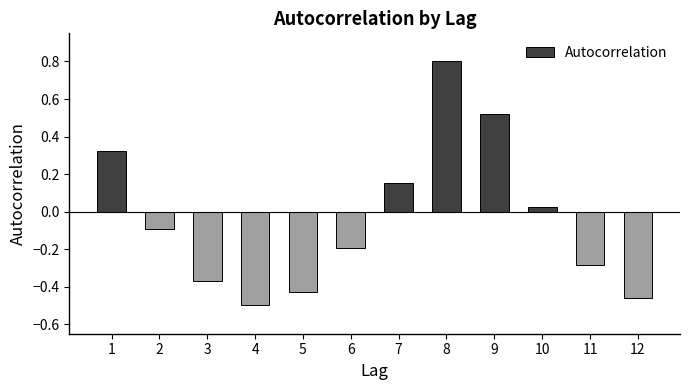

How many positive values are there?

5